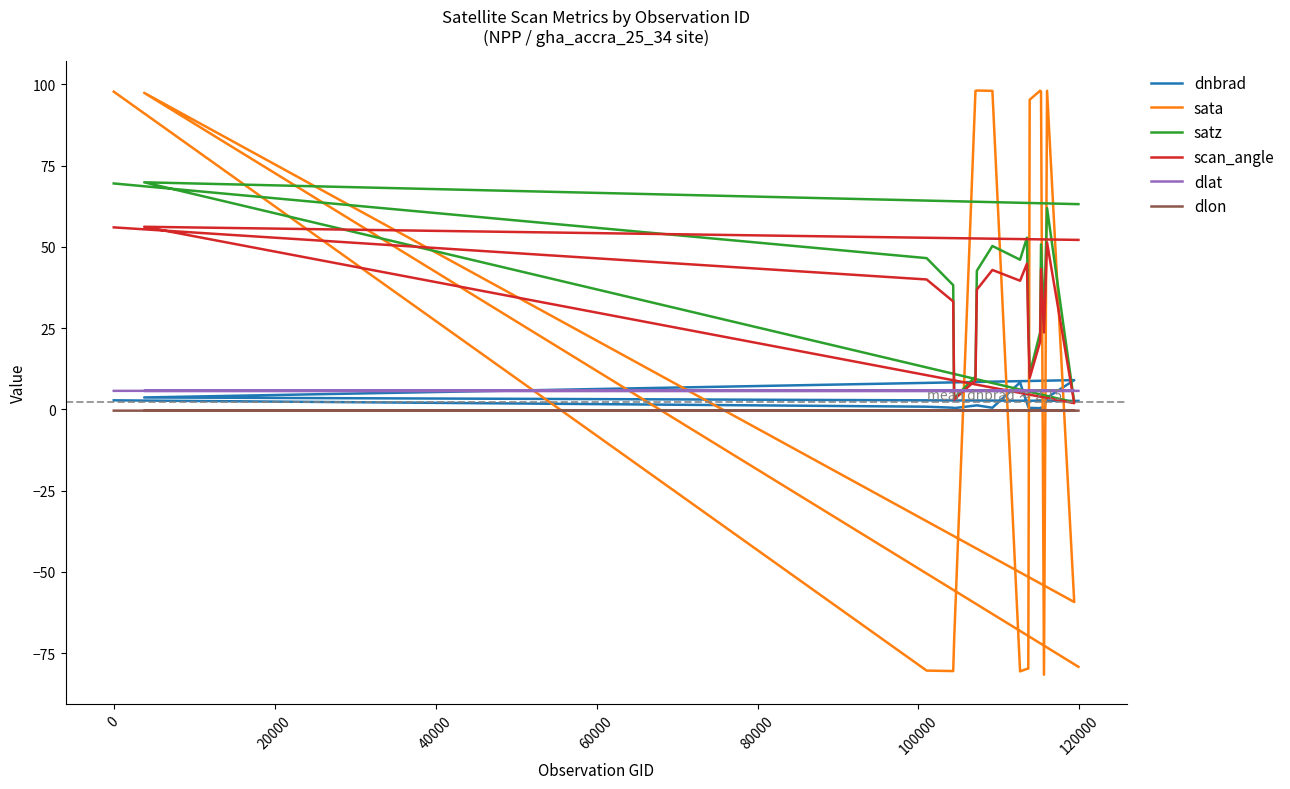

The value of satz at 14 is 39.5. True or false?

False